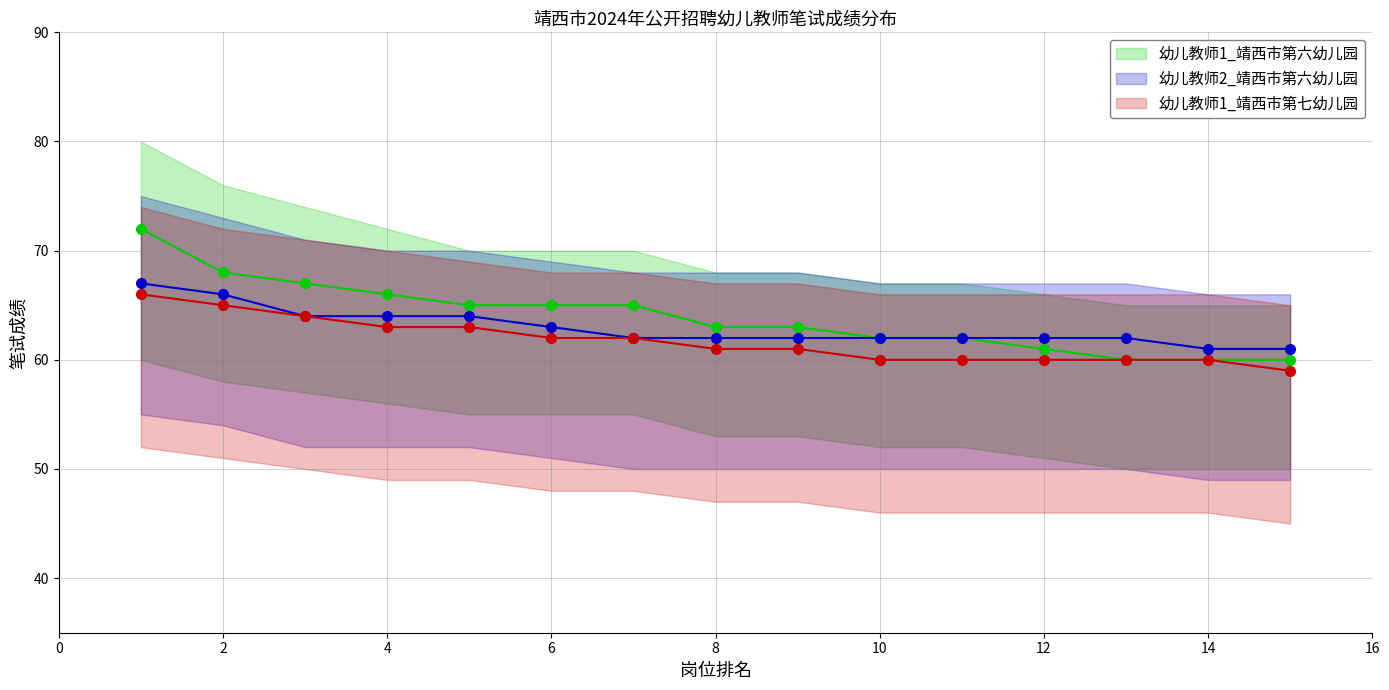

Which series has the largest range (max minus min)?

幼儿教师1_靖西市第六幼儿园